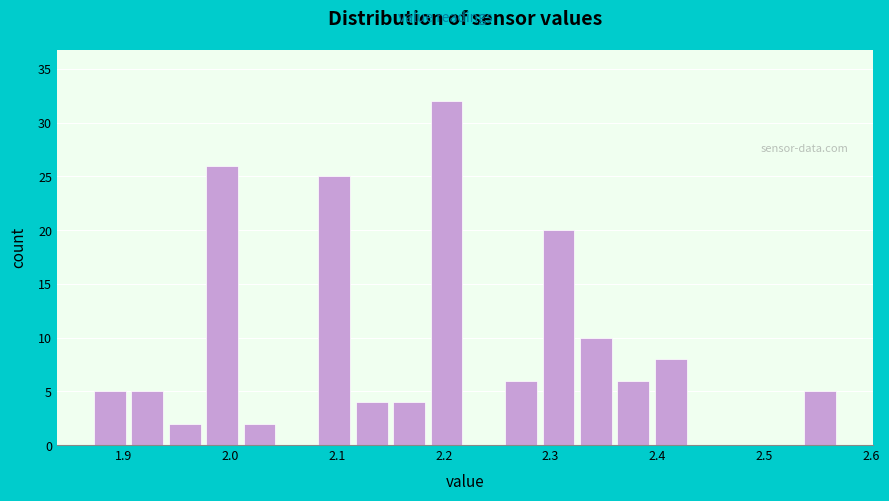

Around what value on the x-axis is the tallest bar? Give the approximate position of its centre, as read against the axis.

2.20